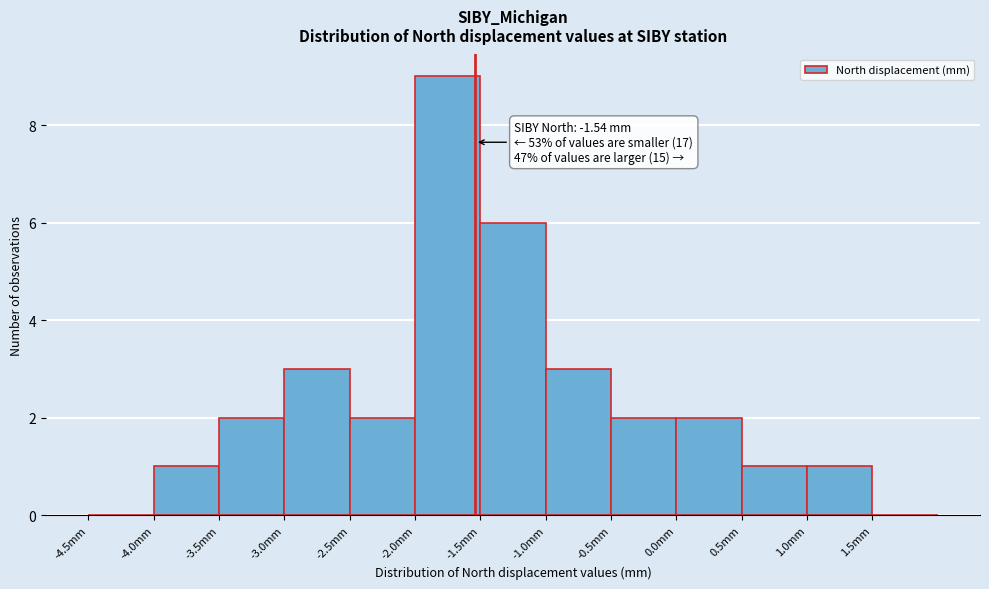

Which range on the x-axis has the tallest bar?

-2.0 to -1.5